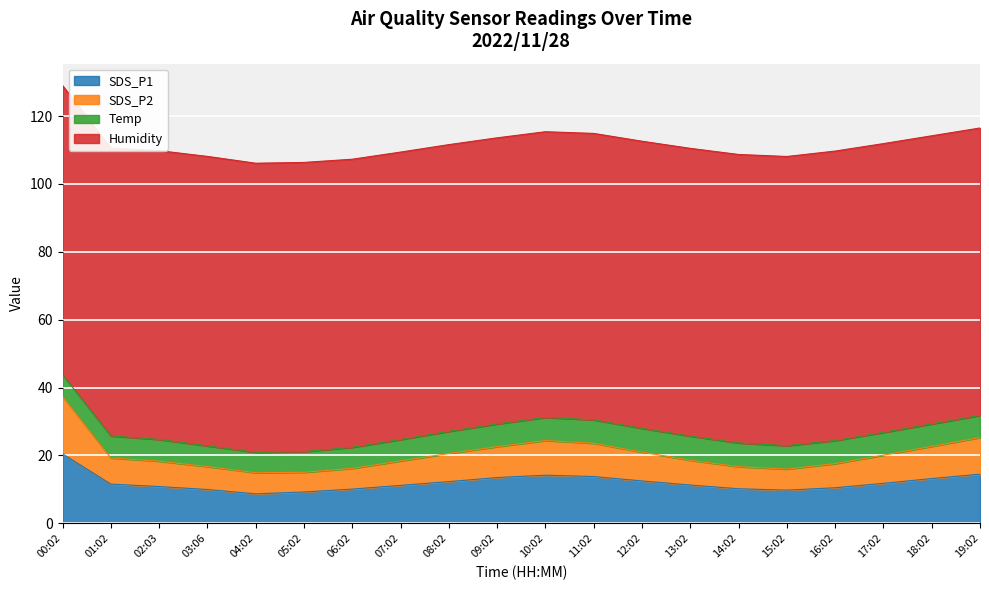

True or false: SDS_P1 and SDS_P2 cross at least once.

False